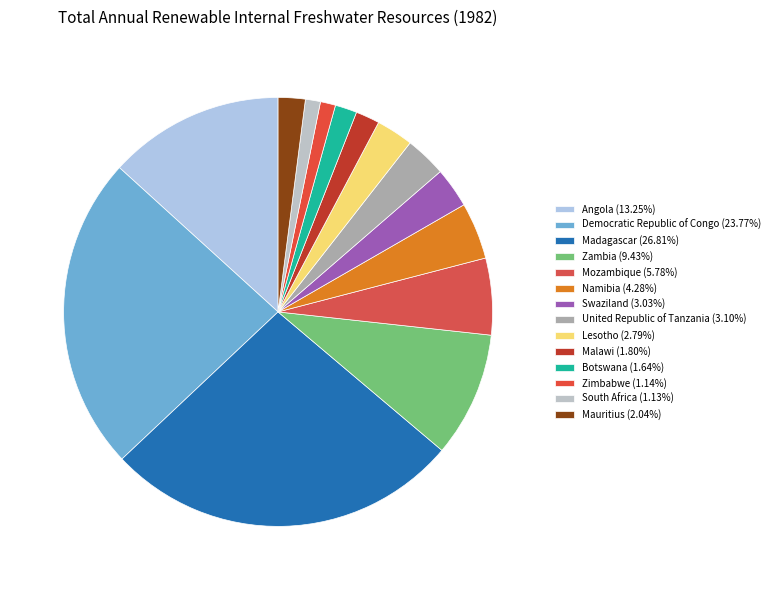

To the nearest percent, what is the difference between the Zambia and Lesotho slice percentages?

7%